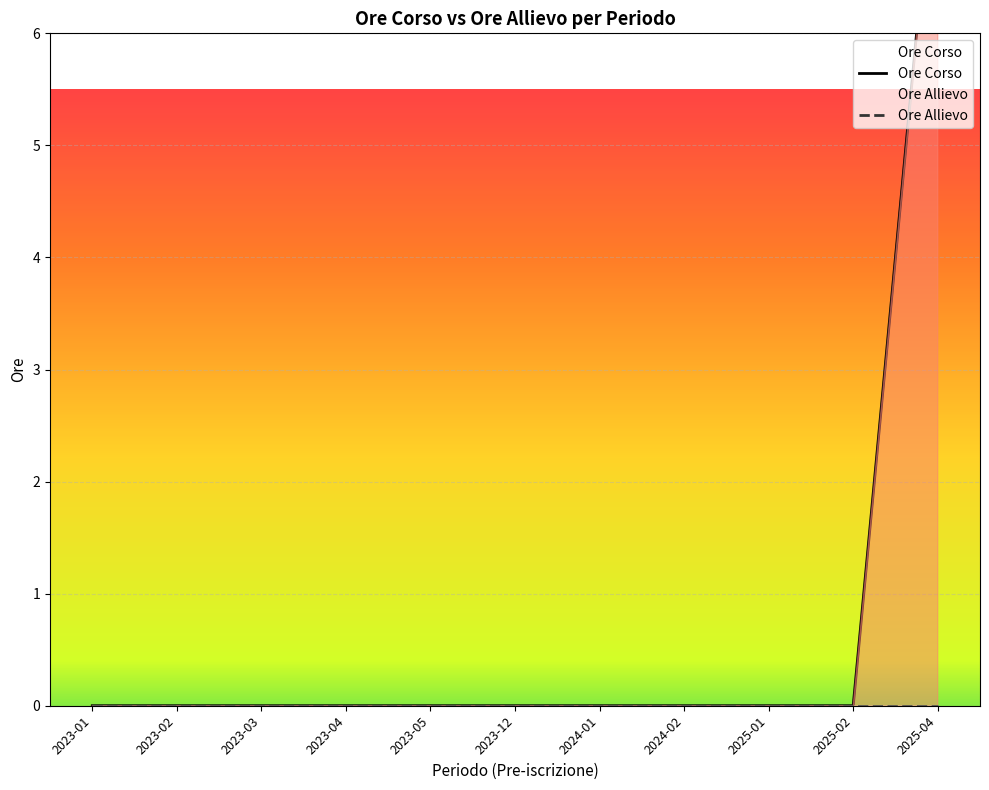

What is the difference between the maximum and second lowest values in the Ore Corso series?

4